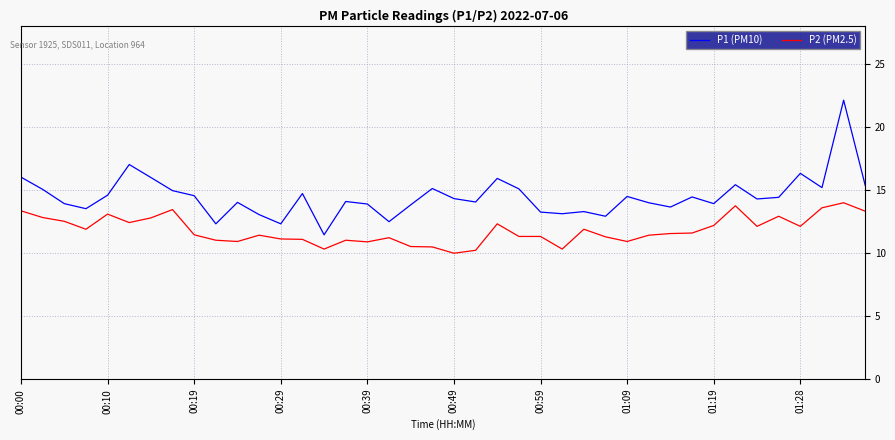

Which series has the largest total across all categories?

P1 (PM10)